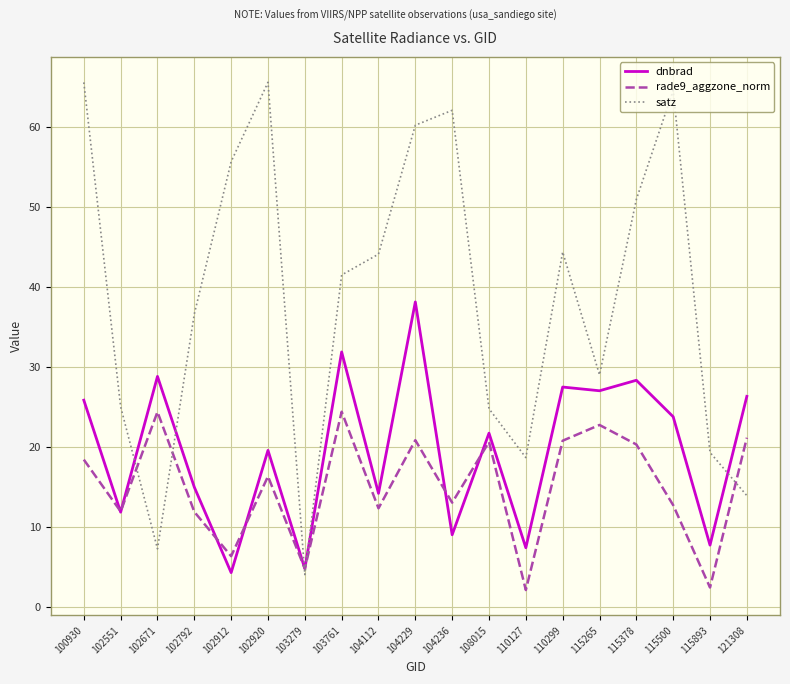

What is the maximum value for satz?

65.6